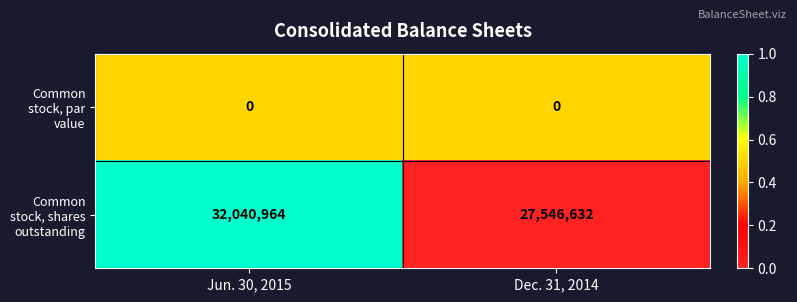

What is the difference between the Common stock, shares outstanding values at Dec. 31, 2014 and Jun. 30, 2015?

4494332